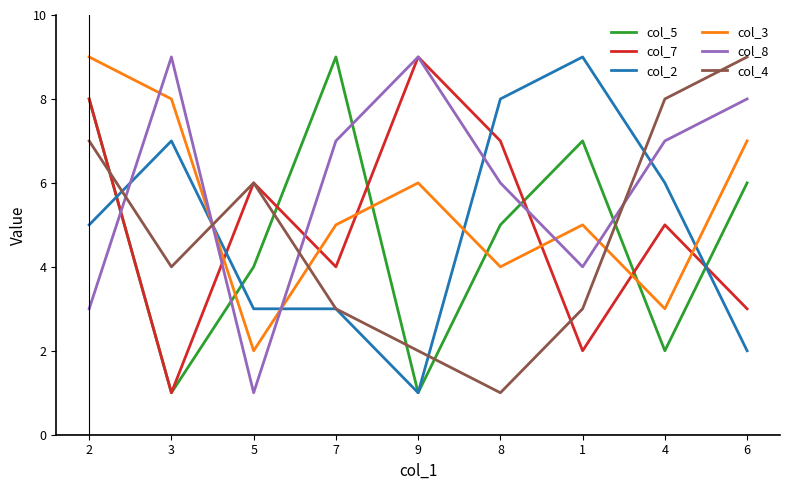

How many lines are shown in the chart?

6